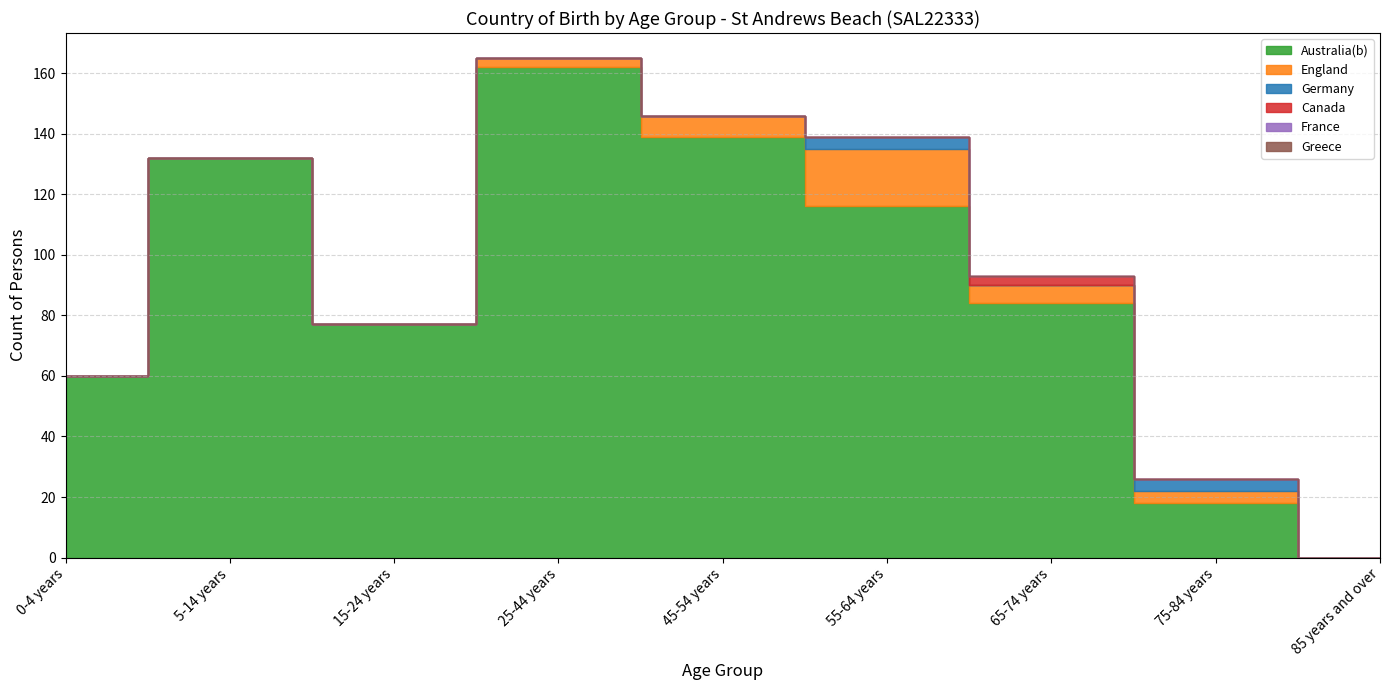

Reading left to right, transcribe all the data shown in this chart.

Australia(b): 60	132	77	162	139	116	84	18	0
England: 0	0	0	3	7	19	6	4	0
Germany: 0	0	0	0	0	4	0	4	0
Canada: 0	0	0	0	0	0	3	0	0
France: 0	0	0	0	0	0	0	0	0
Greece: 0	0	0	0	0	0	0	0	0